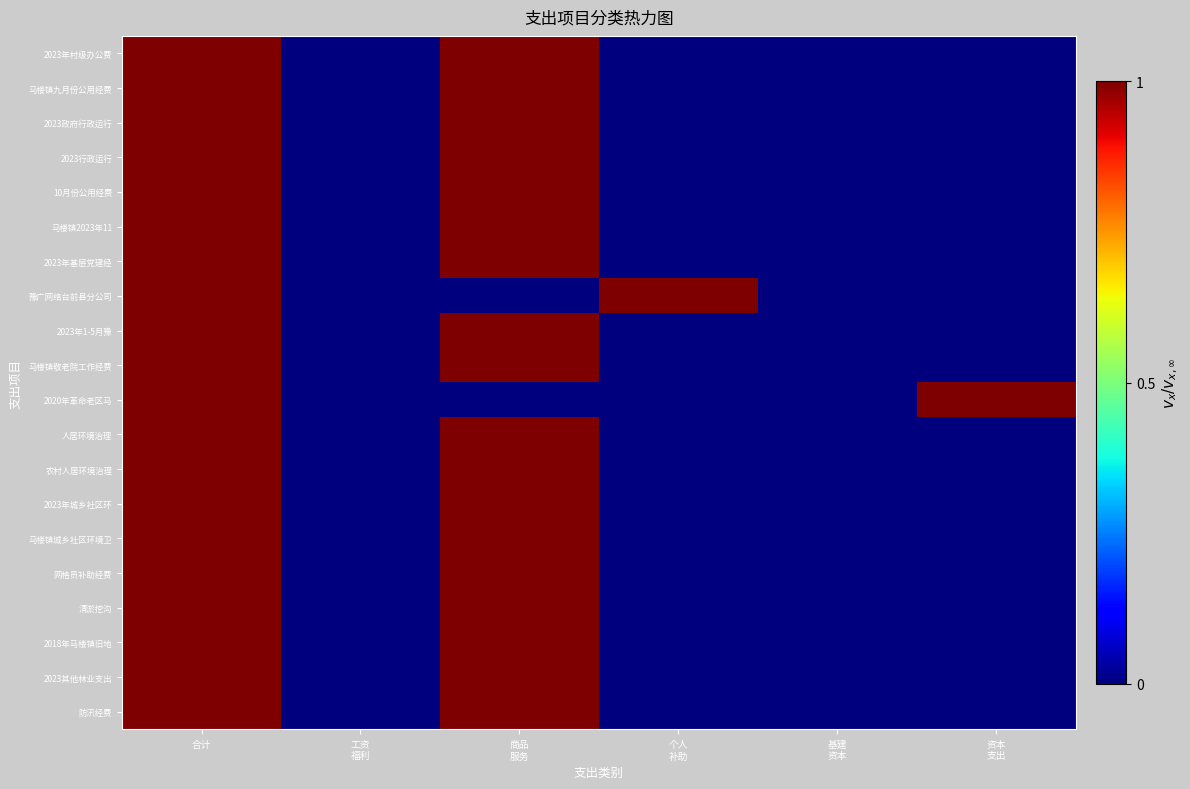

Is it true that 马楼镇城乡社区环境卫生 equals -1 at 资本性支出?

False